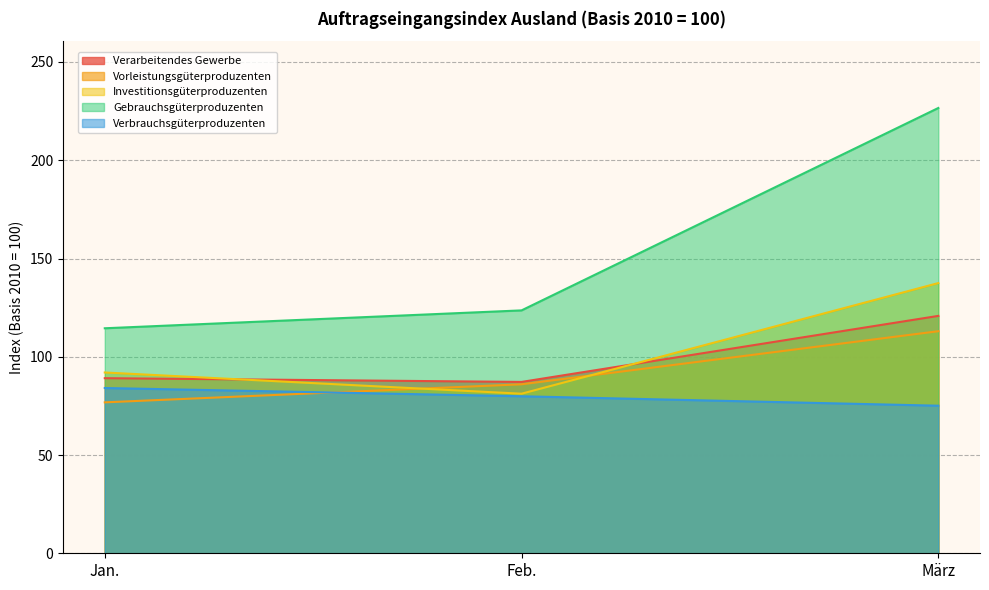

What is the sum of all Investitionsgüterproduzenten values?

310.7